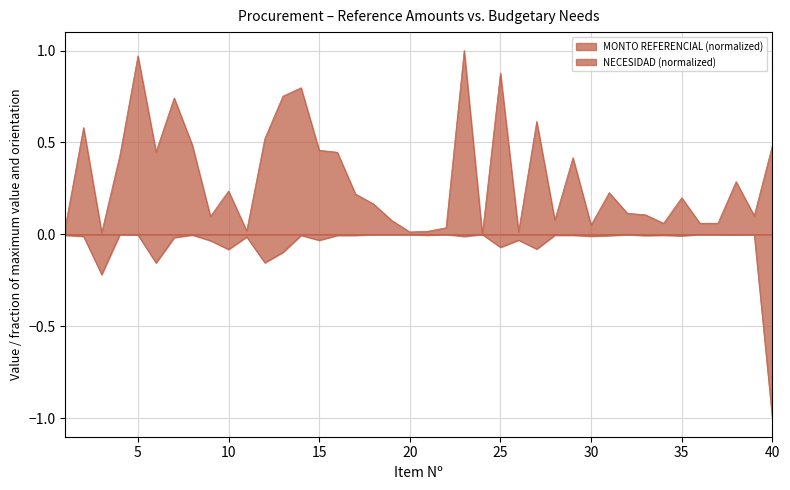

What is the total value across all series at 38?

0.3